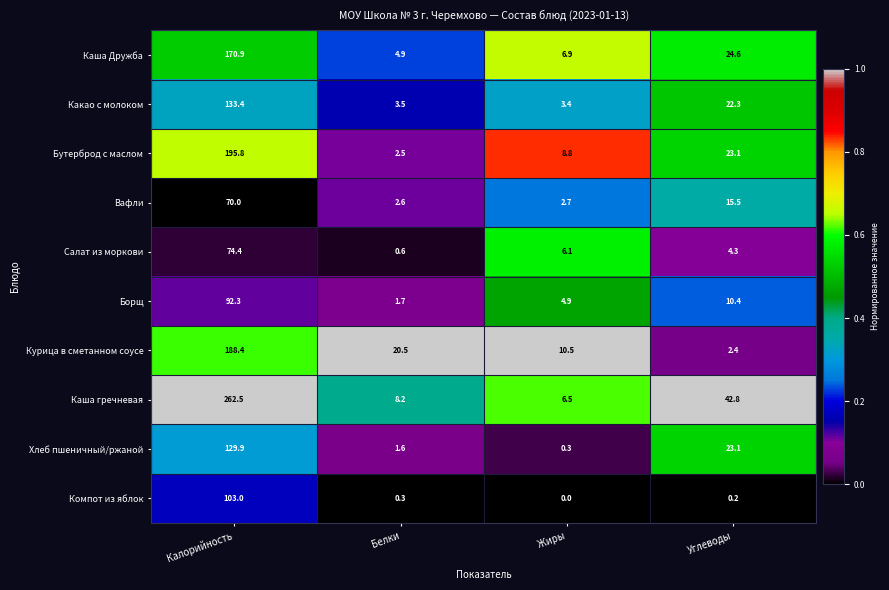

True or false: Курица в сметанном соусе has a value of 41.3 at Калорийность.

False